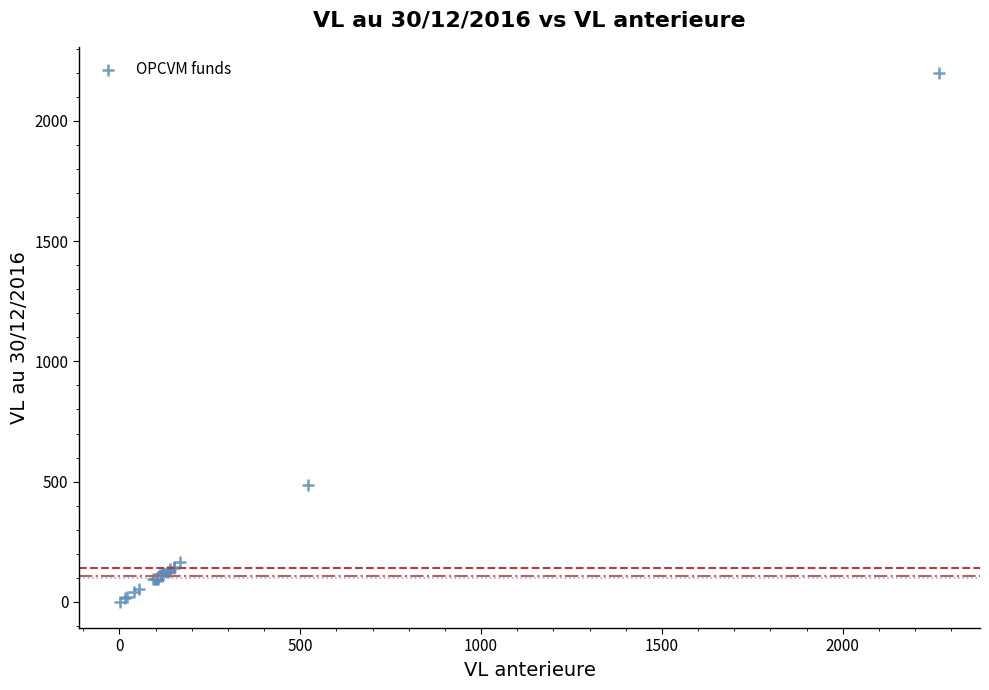

What Y value in the scatter plot is closest to 1099?

486.5